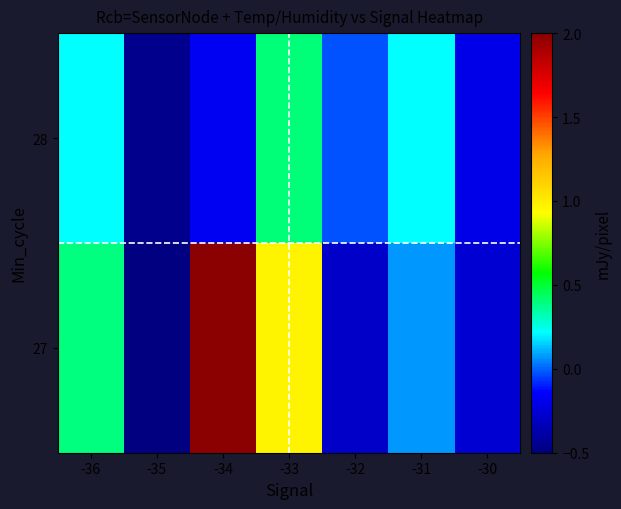

At how many categories does at least one series exceed 0?

4